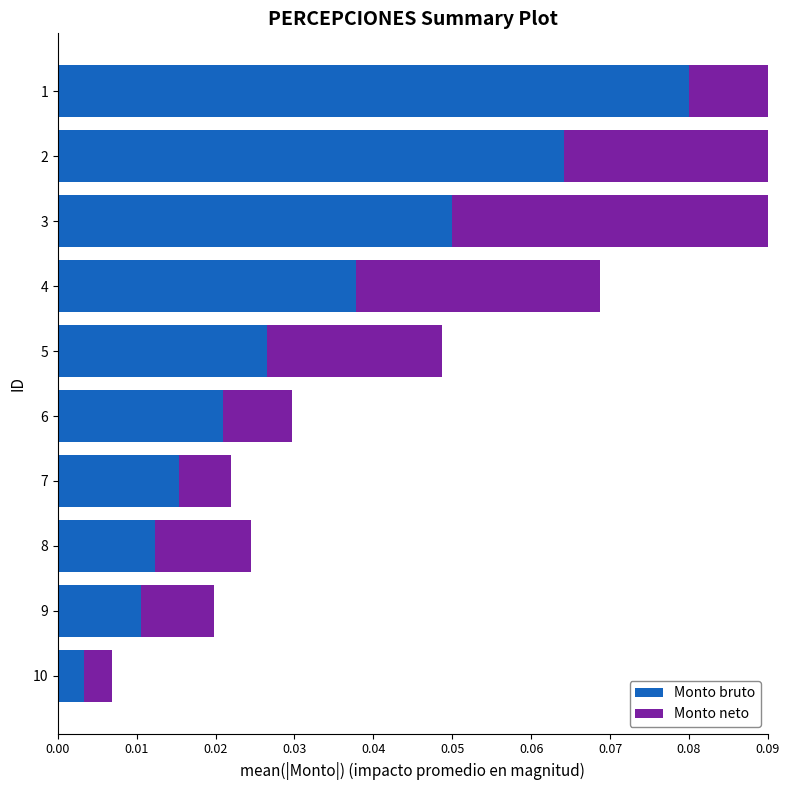

What is the maximum value for Monto bruto?

0.1